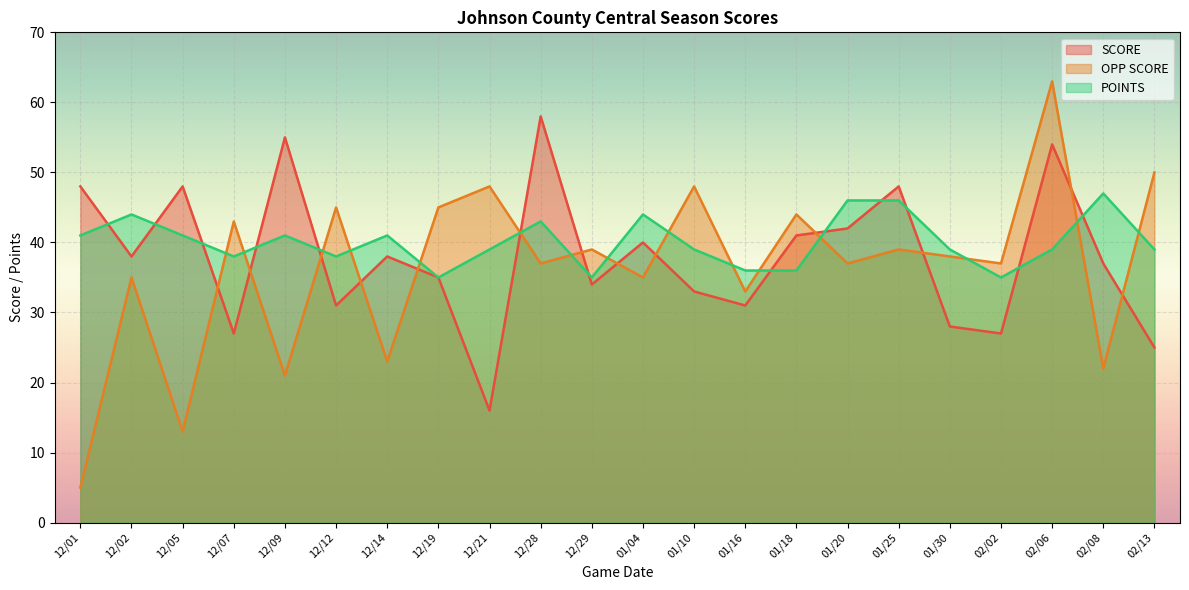

How many interior local valleys does the OPP SCORE series have?

9